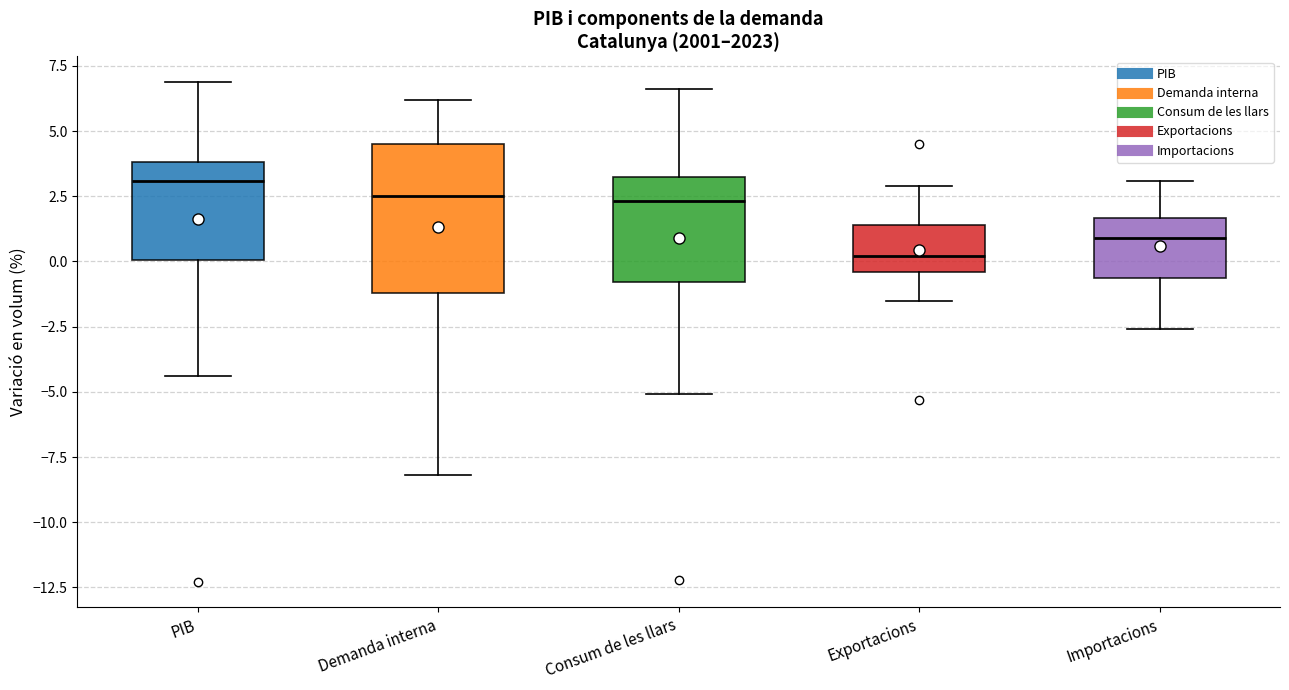

Where is the lower edge of the box for Importacions on the y-axis? The values are not printed on the chart, so give them approximately, as read against the axis.

-0.5